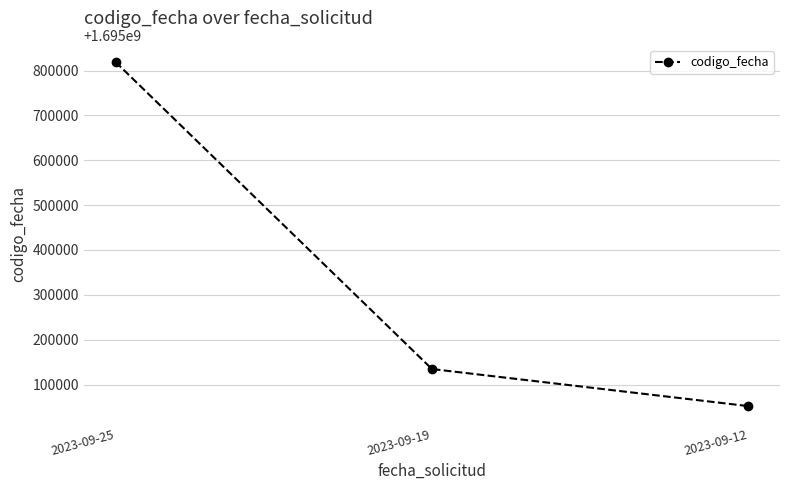

What is the ratio of the value at 2023-09-25 to the value at 2023-09-19?

1.0